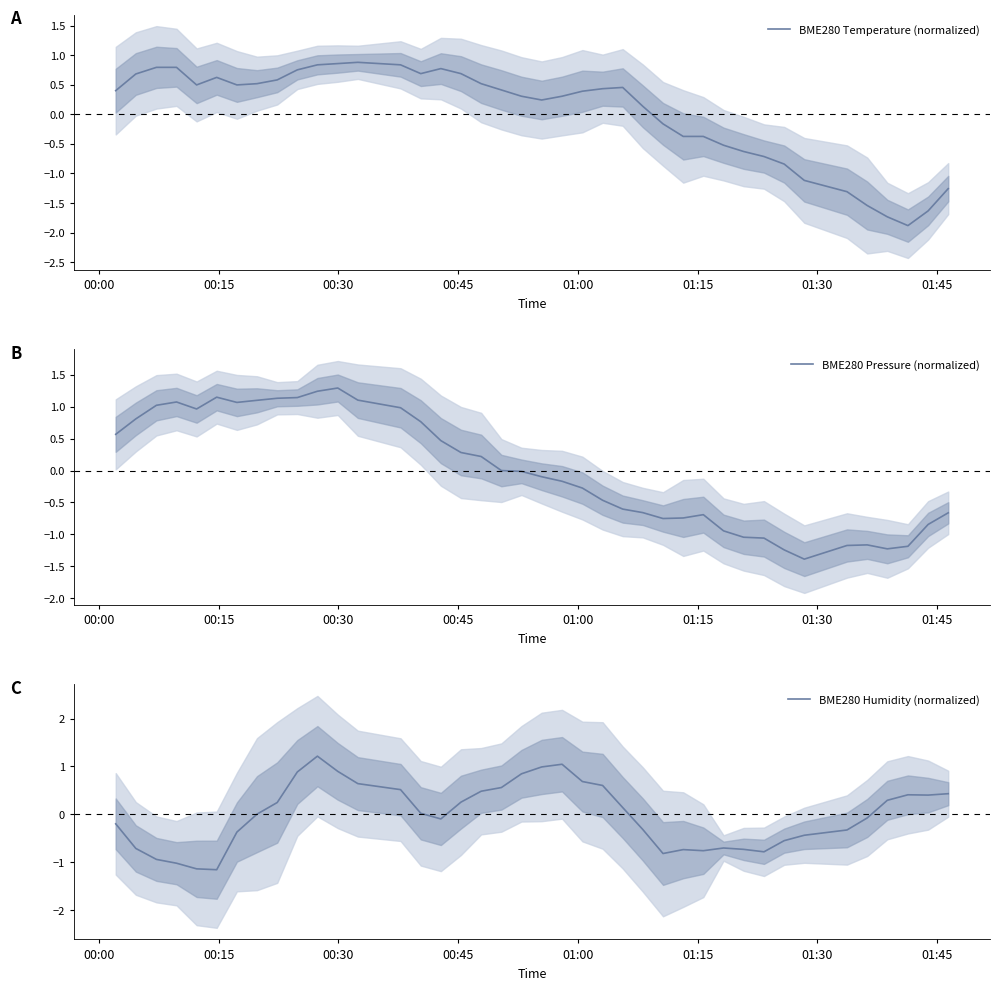

What is the value of the BME280 Pressure (normalized) point at the 7th from the left?

1.1